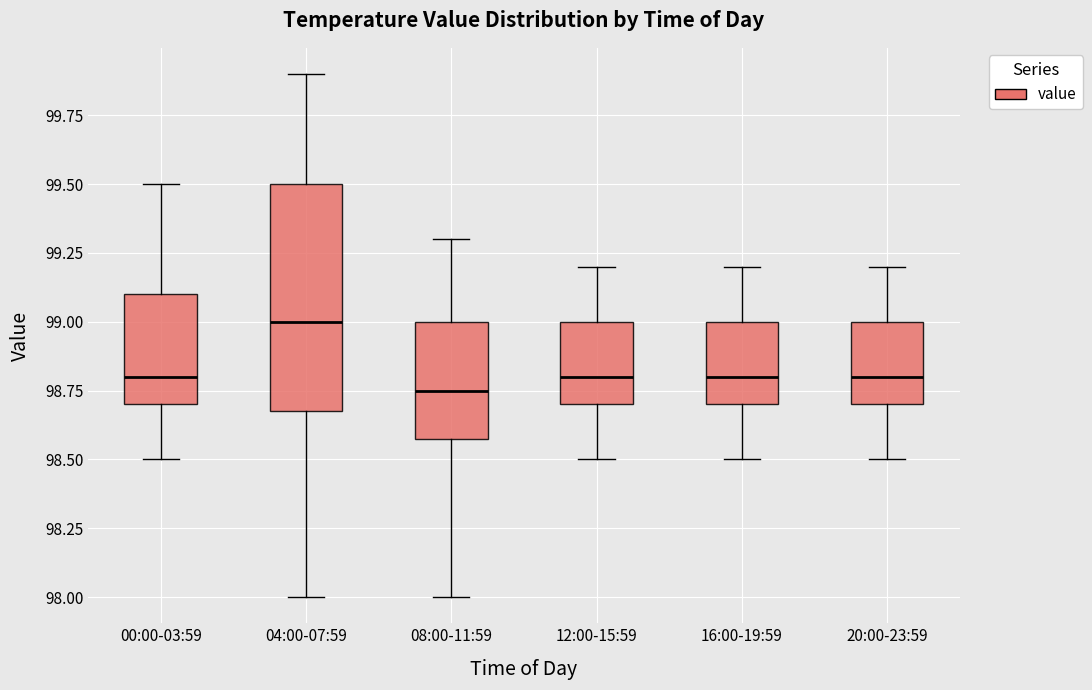

Which box is the tallest, from its lower edge to its upper edge?

04:00-07:59